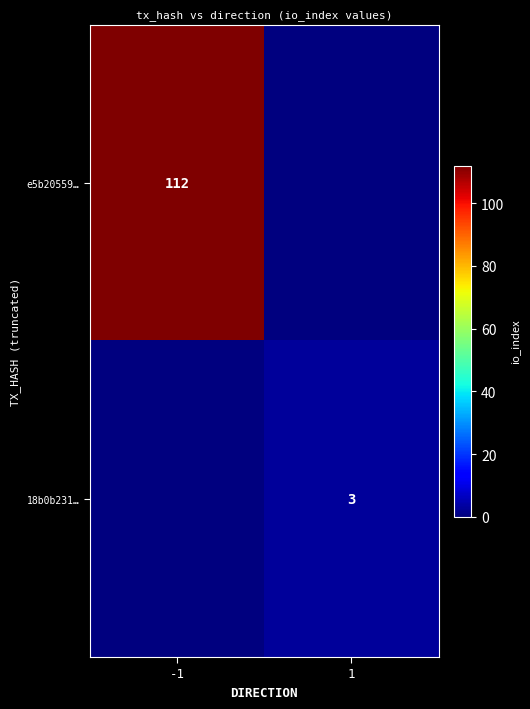

Count the number of categories in the chart.

2